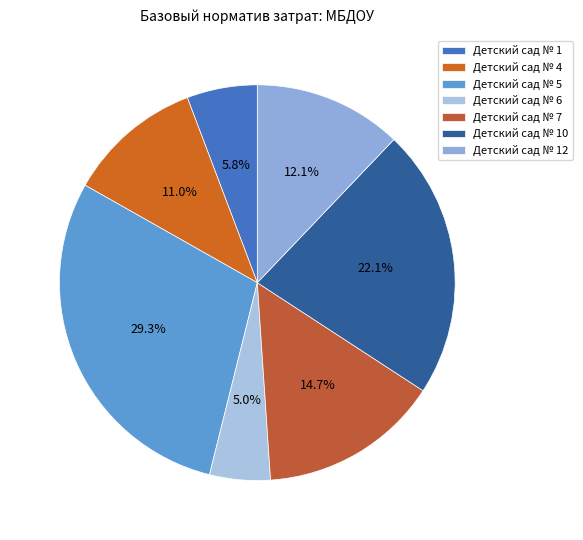

To the nearest percent, what is the difference between the Детский сад № 7 and Детский сад № 5 slice percentages?

15%